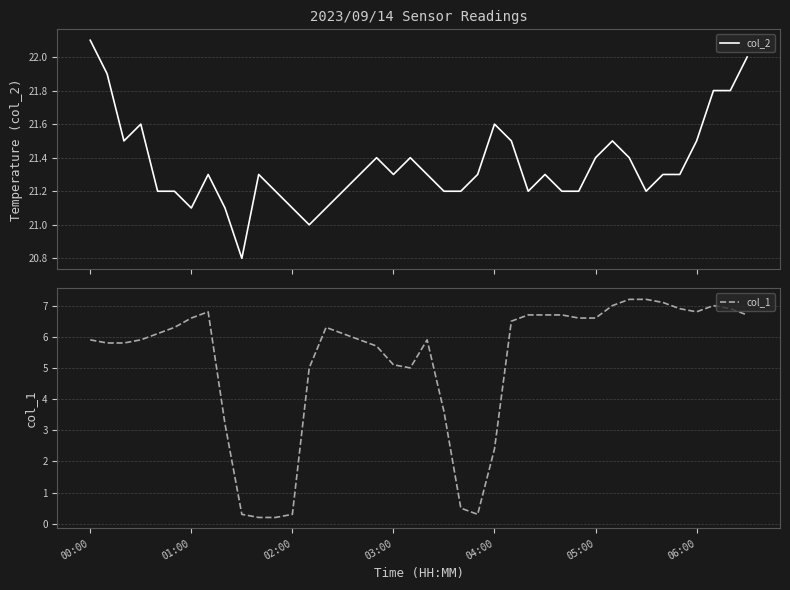

What is the highest value of the col_2 series?

22.1